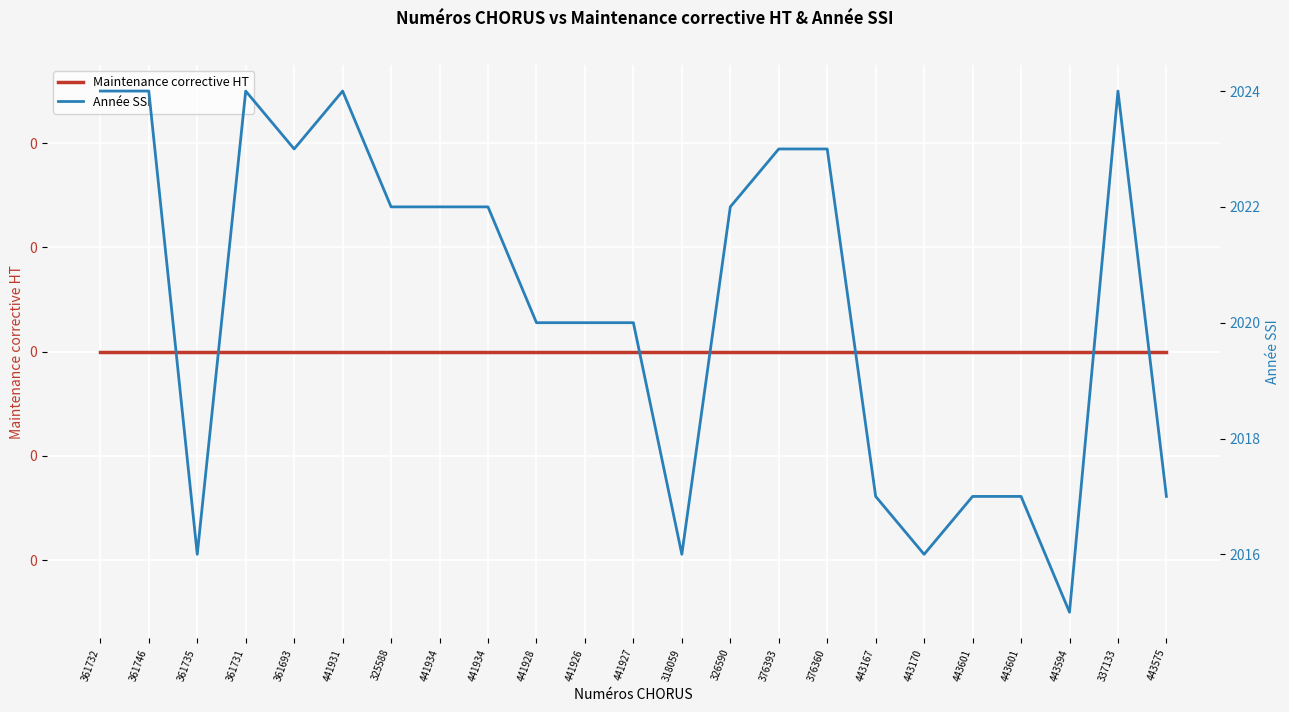

Which label corresponds to the smallest value in the chart?

361732